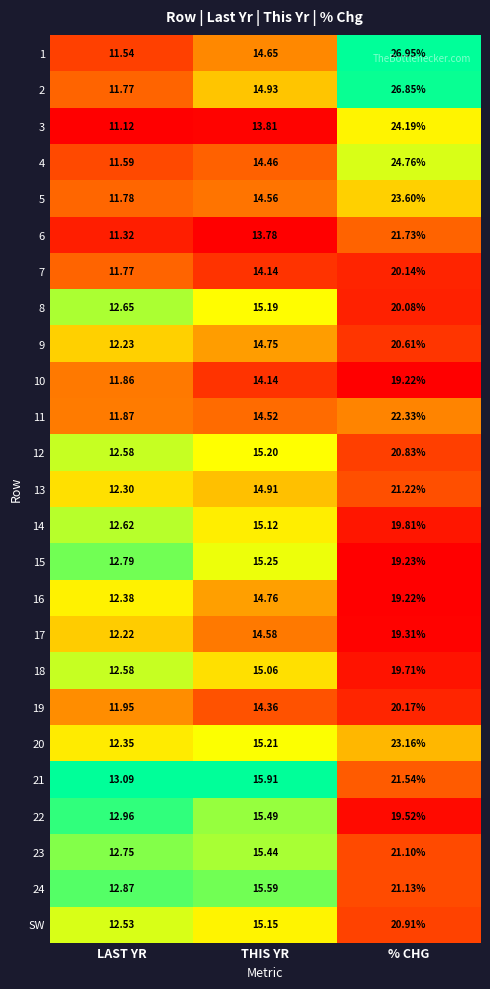

At which category is the sum across all series the highest?

% CHG